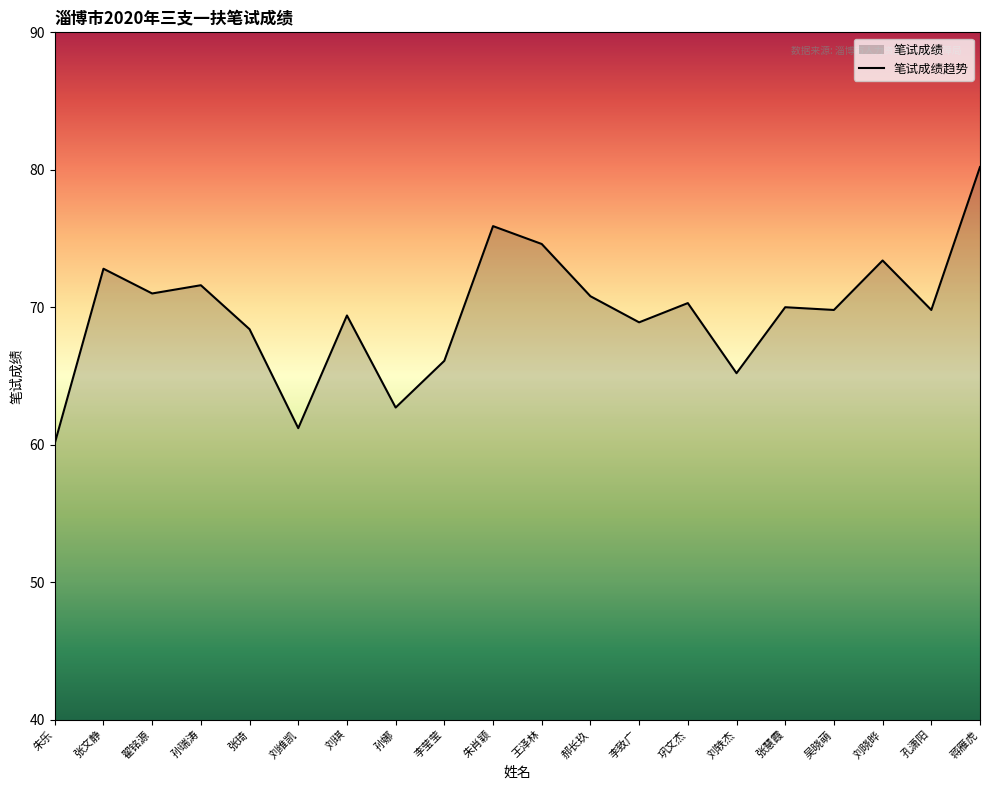

True or false: the data has more than 2 interior local peaks.

True